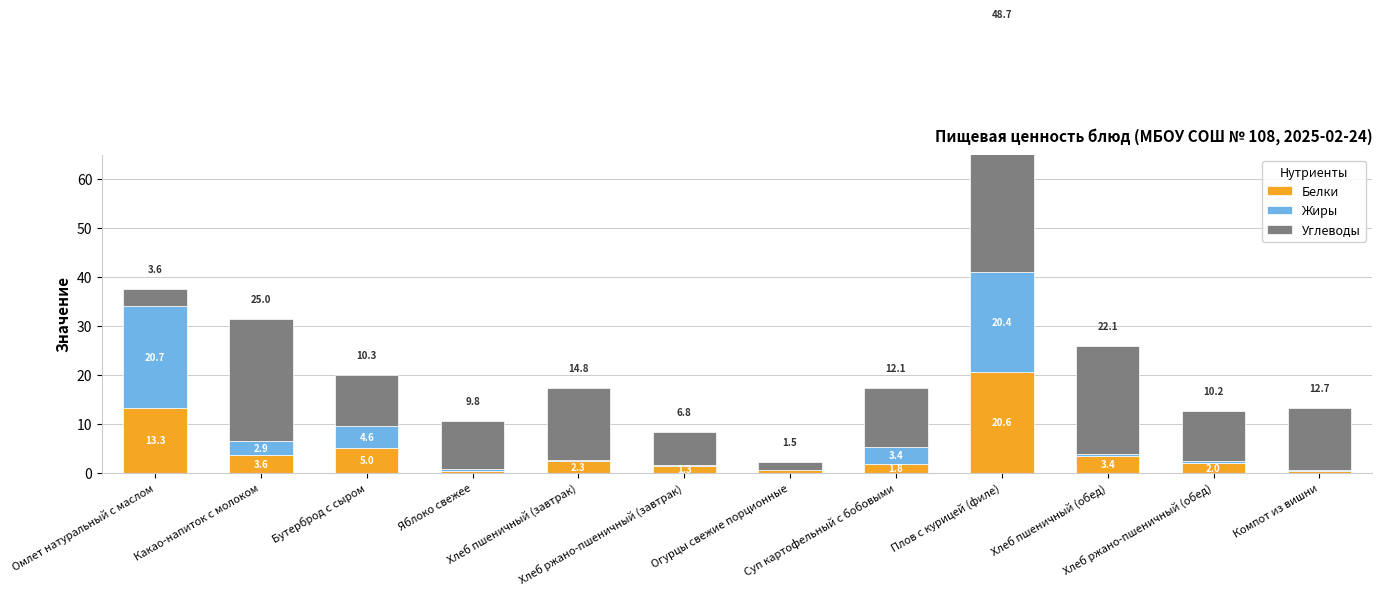

What position from the right is Хлеб пшеничный (обед)?

3